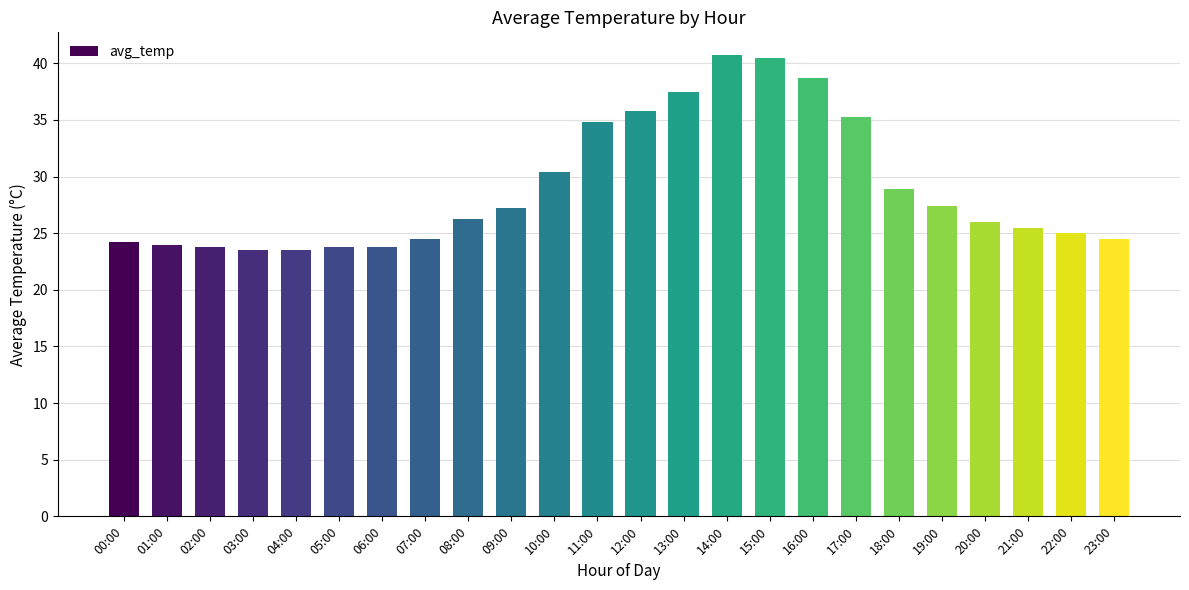

Where is the data nearest to the value 32?

10:00